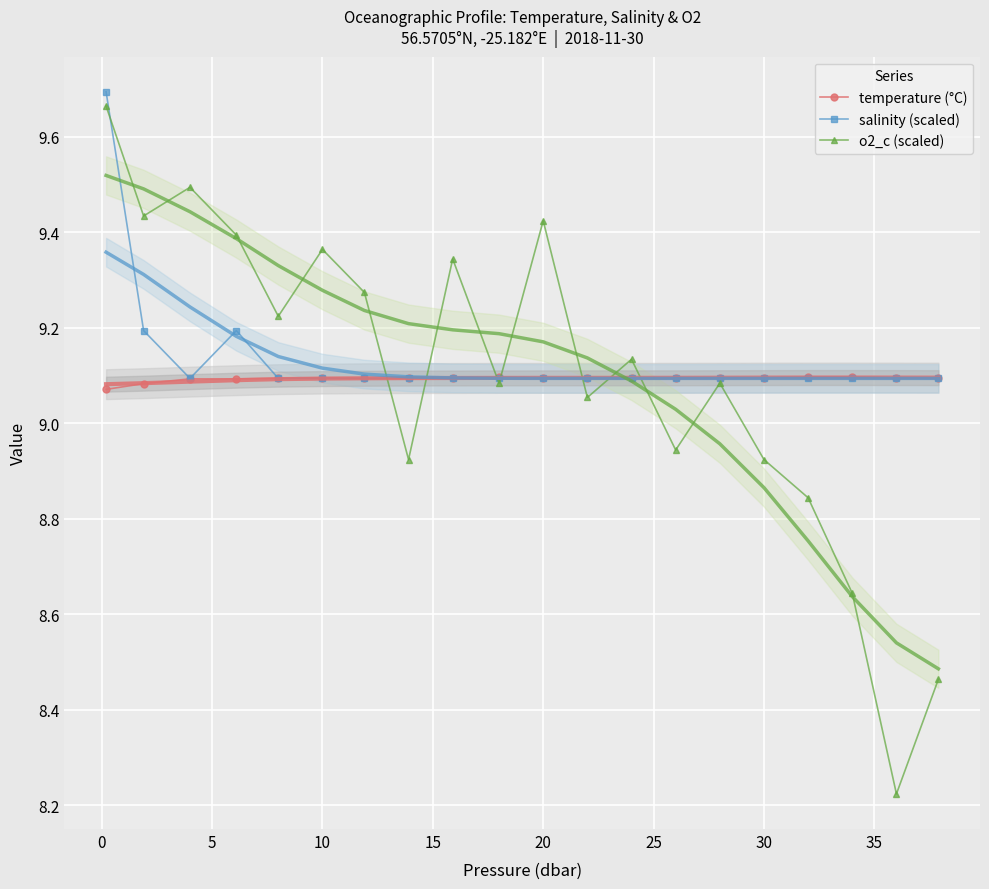

How many temperature (°C) values are between 9 and 10?

20